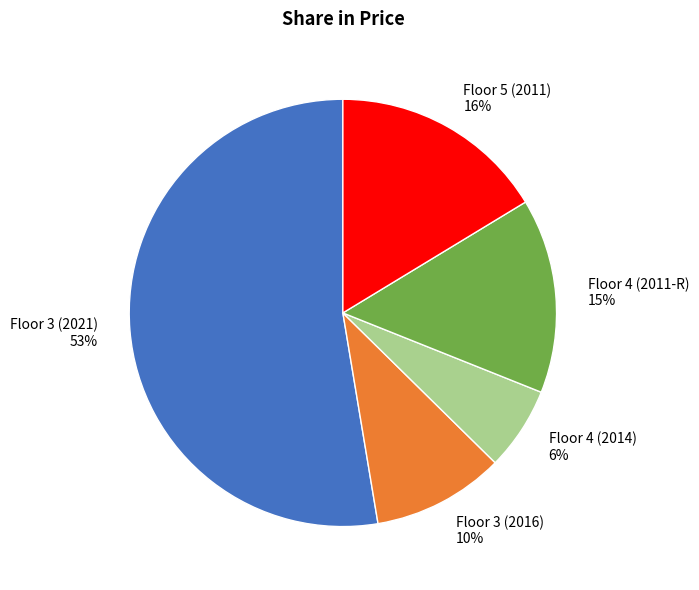

What percentage is the Floor 4 (2011-R) slice, to the nearest percent?

15%